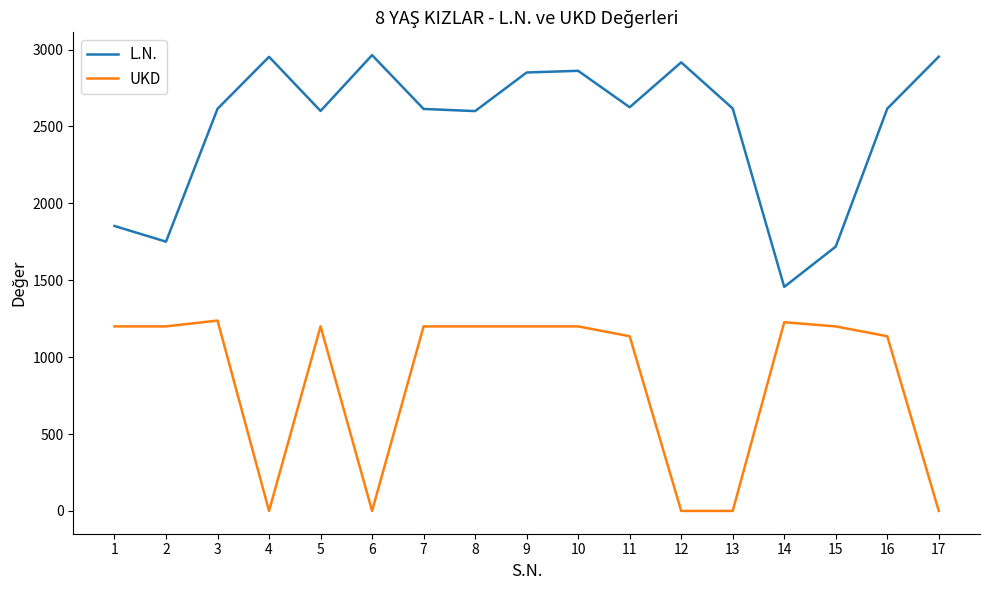

Which series has the largest total across all categories?

L.N.